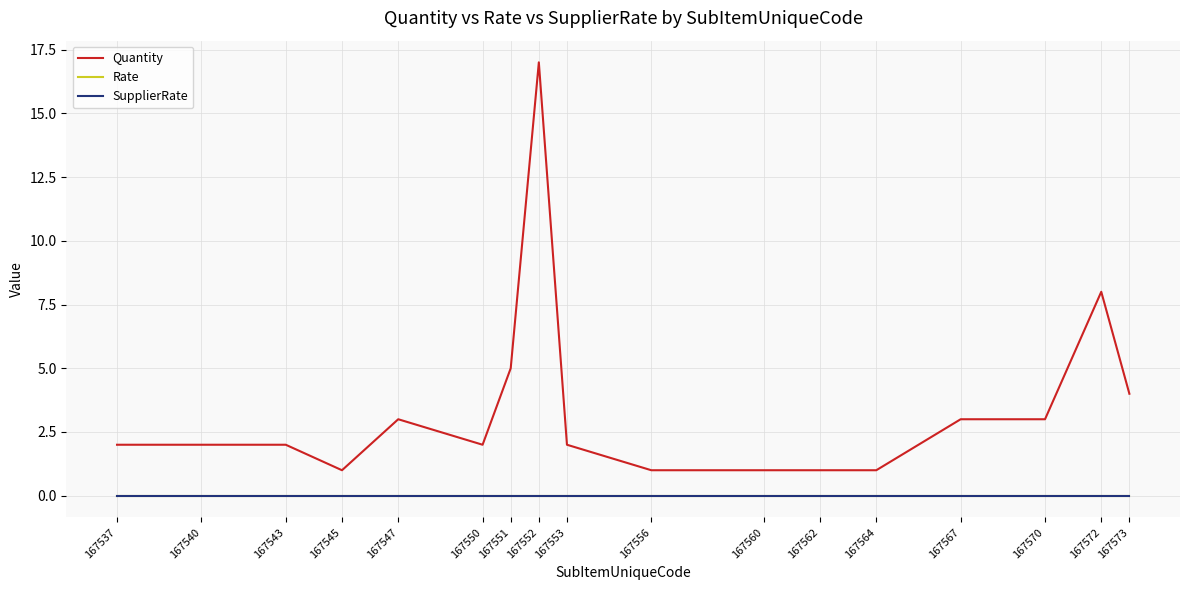

Is this an area chart (filled region under the line)?

No